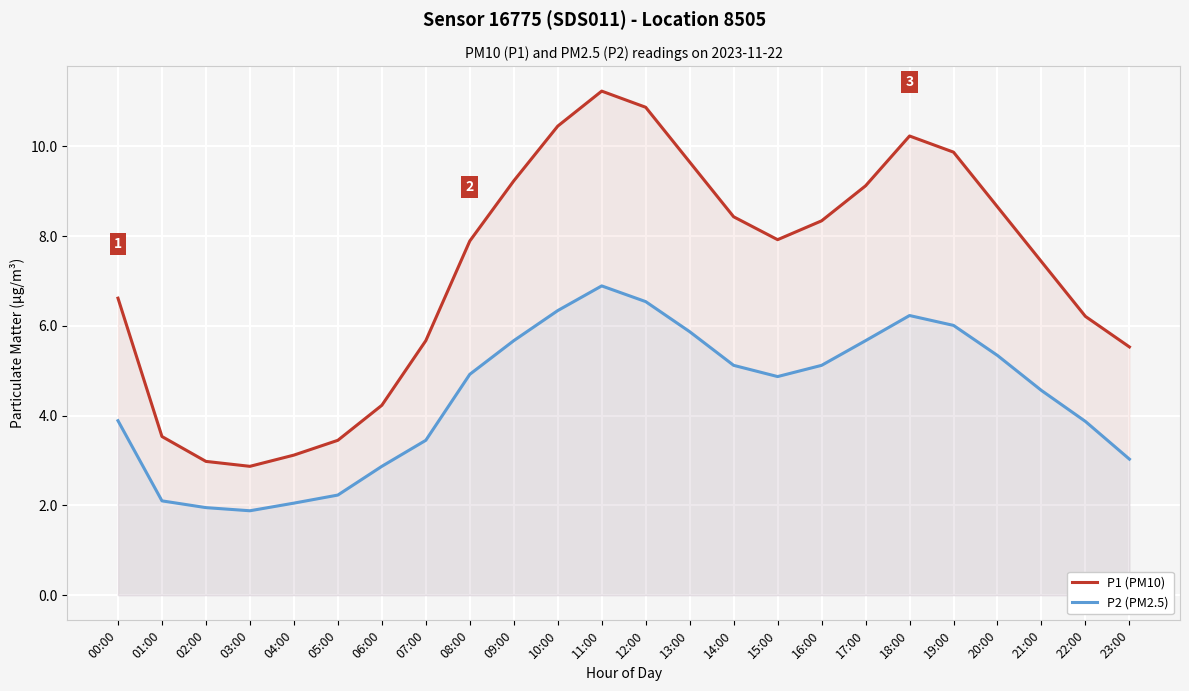

What are all the series names shown in the legend?

P1 (PM10), P2 (PM2.5)